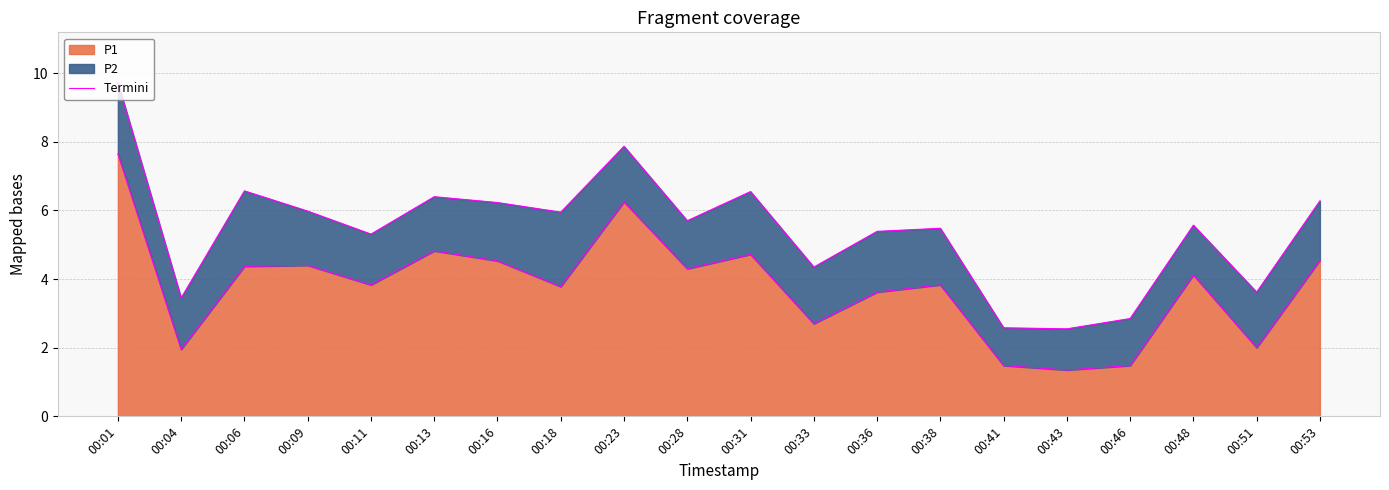

Which label corresponds to the largest value in the chart?

00:01